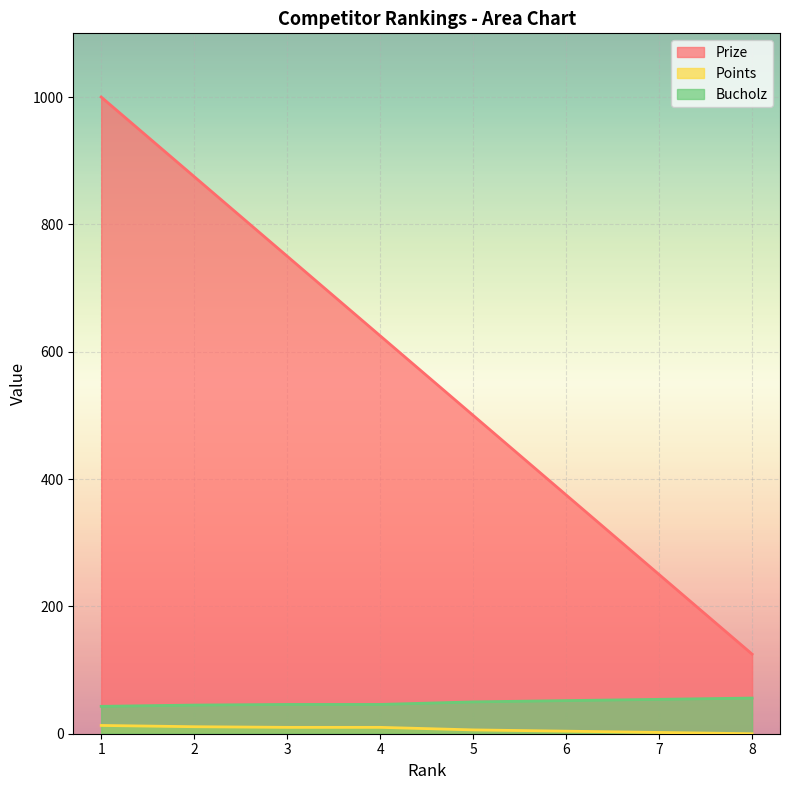

Where does the Prize series first go above 625?

1